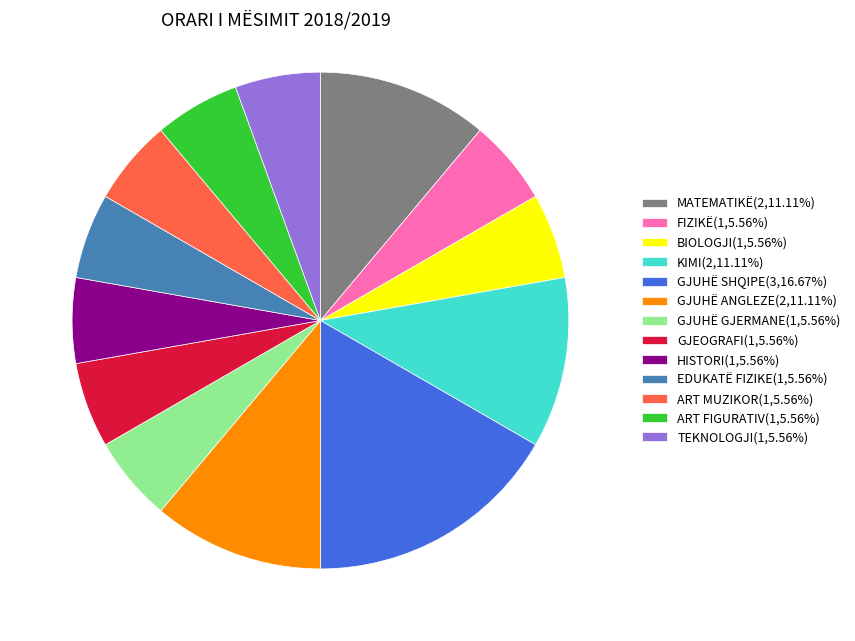

Is the sum of FIZIKË(1,5.56%) and GJUHË GJERMANE(1,5.56%) greater than half?

No